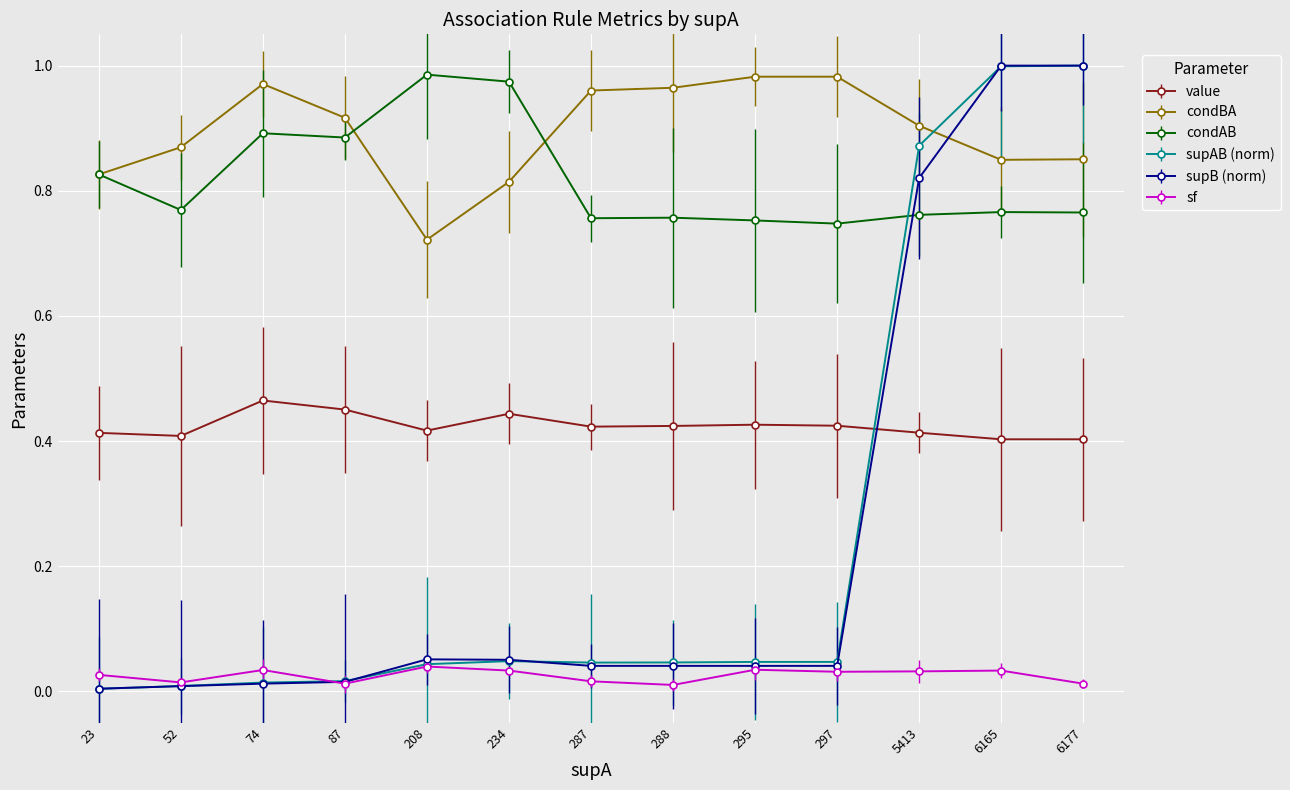

Which series has the largest total across all categories?

condBA